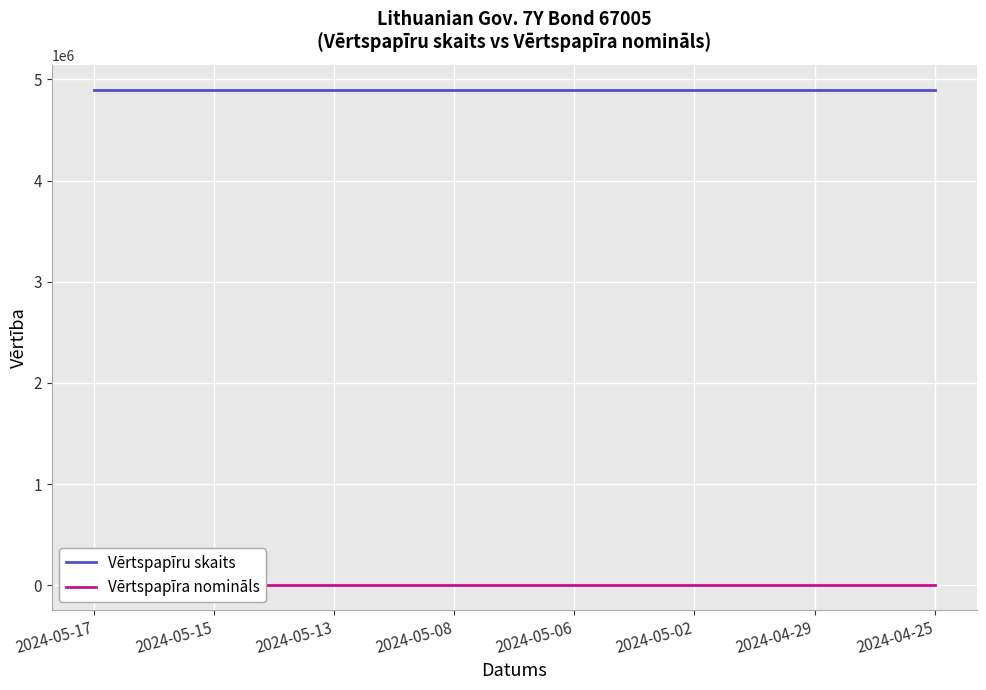

Reading left to right, list all the values displayed in this chart.

Vērtspapīru skaits: 4900000	4900000	4900000	4900000	4900000	4900000	4900000	4900000	4900000	4900000	4900000	4900000	4900000	4900000	4900000
Vērtspapīra nomināls: 100	100	100	100	100	100	100	100	100	100	100	100	100	100	100